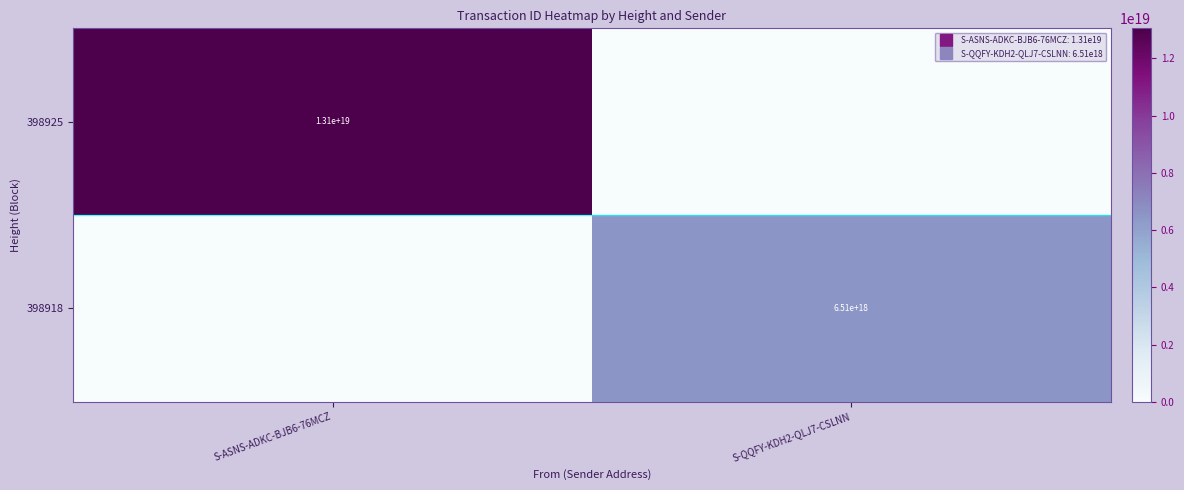

Is the value of 398918 at S-QQFY-KDH2-QLJ7-CSLNN greater than the value of 398925 at S-QQFY-KDH2-QLJ7-CSLNN?

Yes